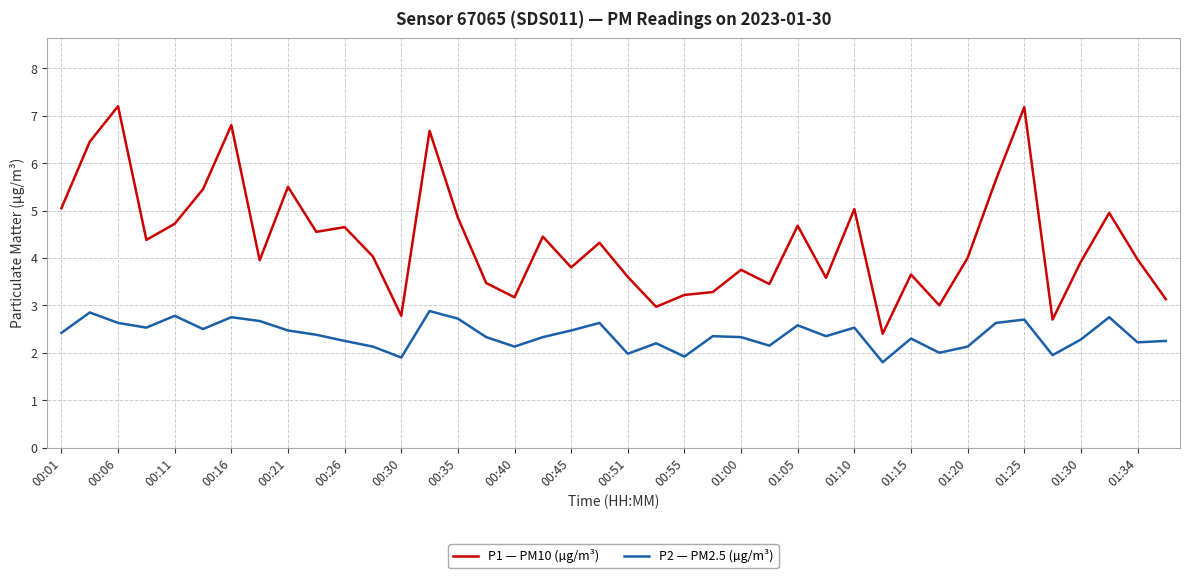

True or false: P1 — PM10 (µg/m³) and P2 — PM2.5 (µg/m³) intersect in this chart.

False